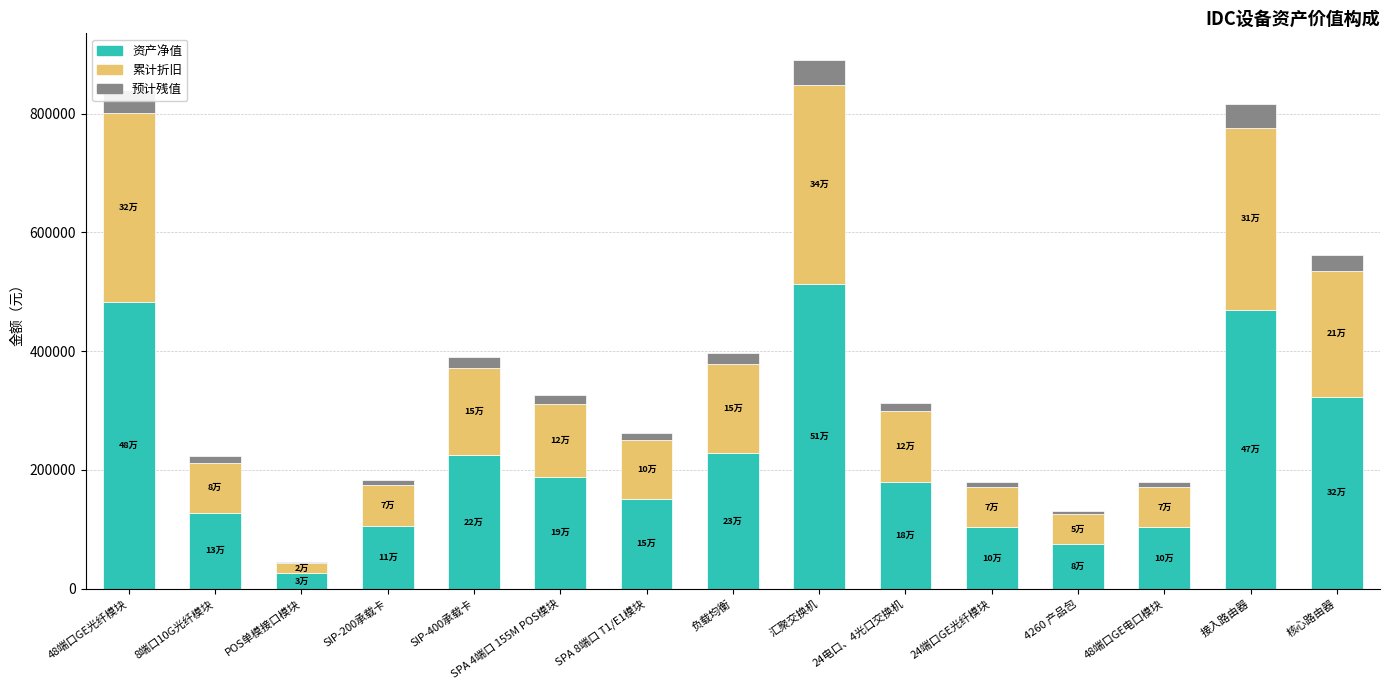

At which label does 资产净值 reach its peak?

汇聚交换机